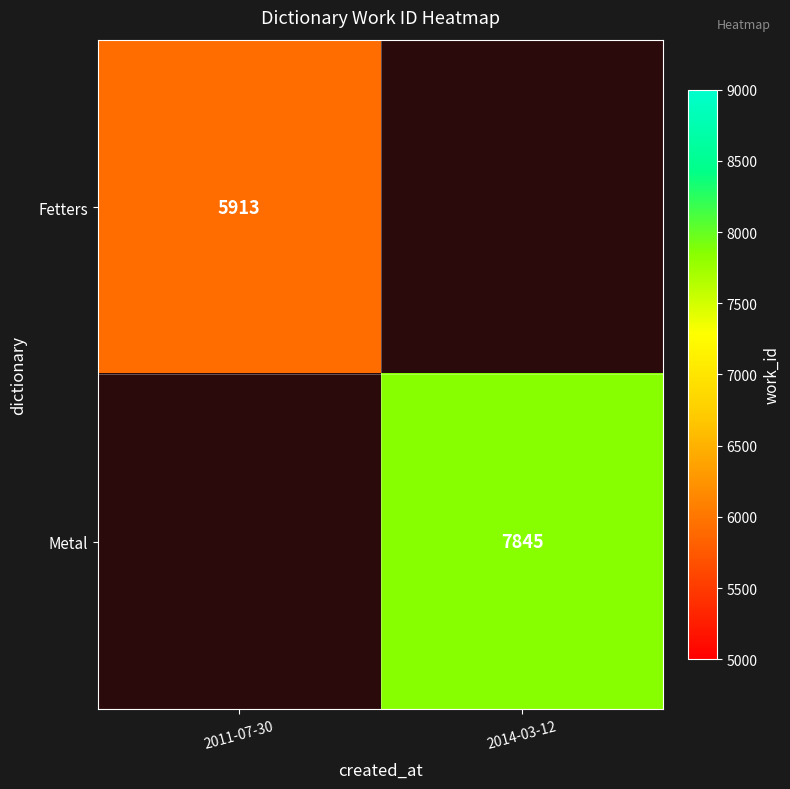

Is the value of Metal at 2014-03-12 greater than the value of Fetters at 2011-07-30?

Yes